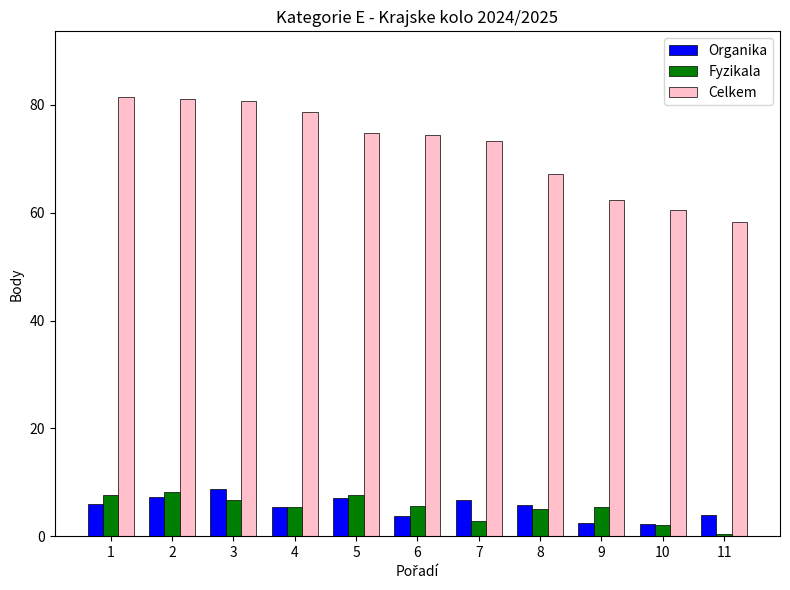

What is the difference between the Fyzikala values at 2 and 10?

6.0